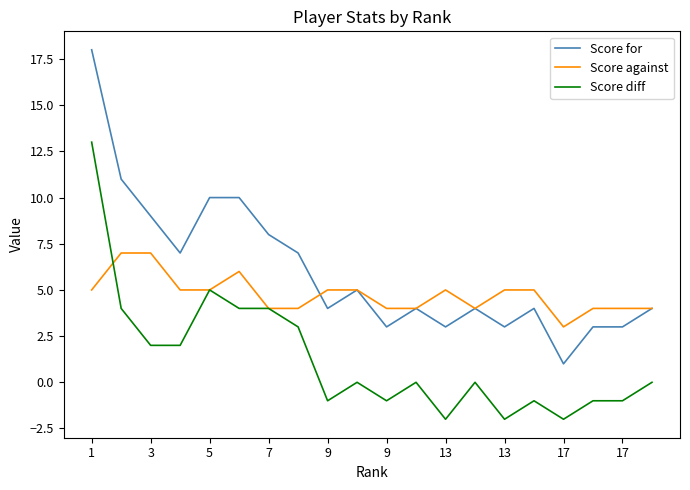

What is the sum of all Score against values?

95